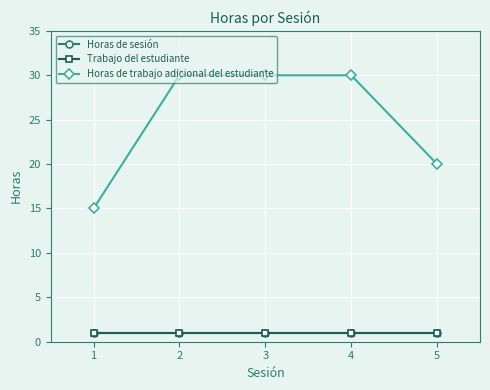

Does the chart have visible grid lines?

Yes